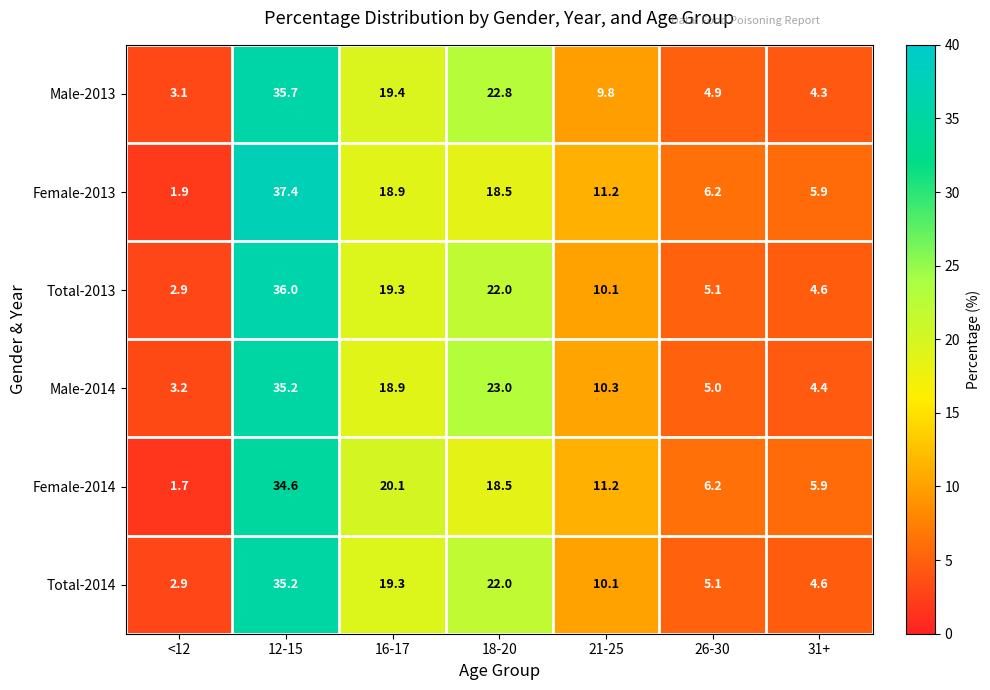

What is the difference between the second highest and second lowest values in the Total-2013 series?

17.4